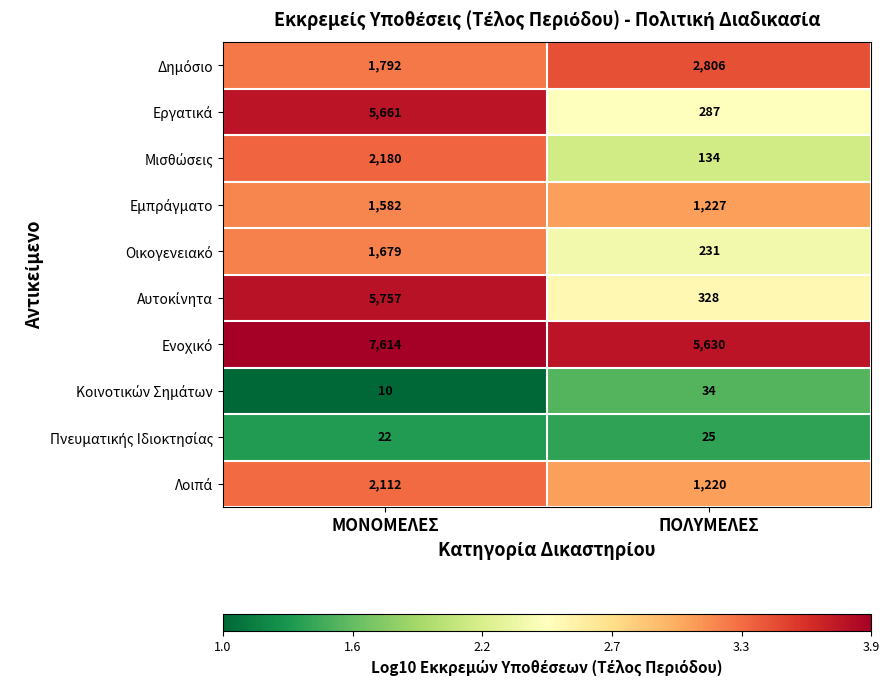

How many series are shown in this chart?

10